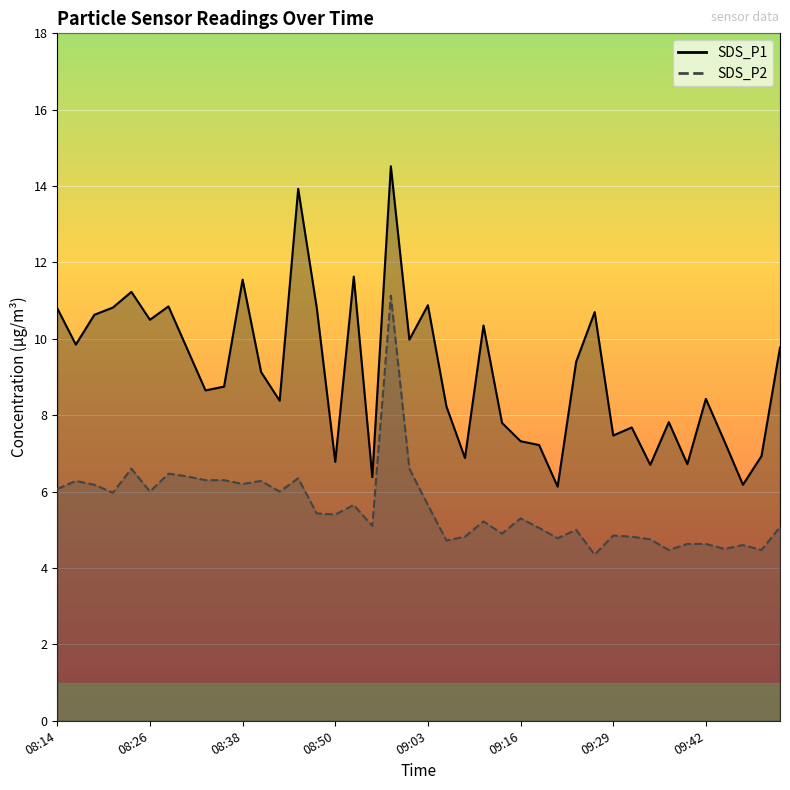

True or false: SDS_P2 and SDS_P1 cross at least once.

False